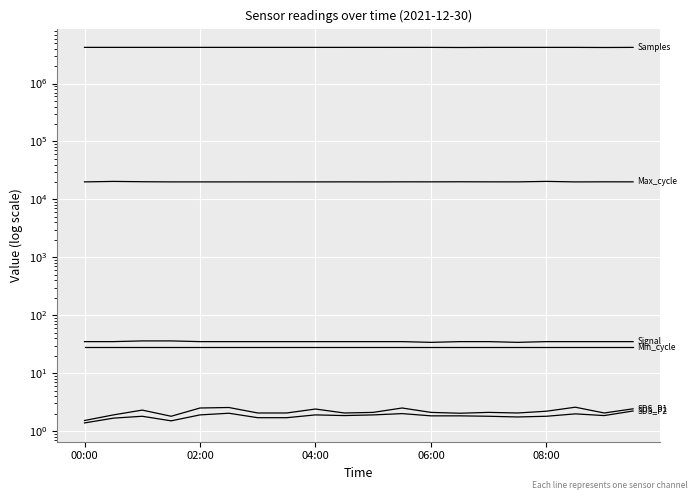

How many data points in Signal are less than 35?

2